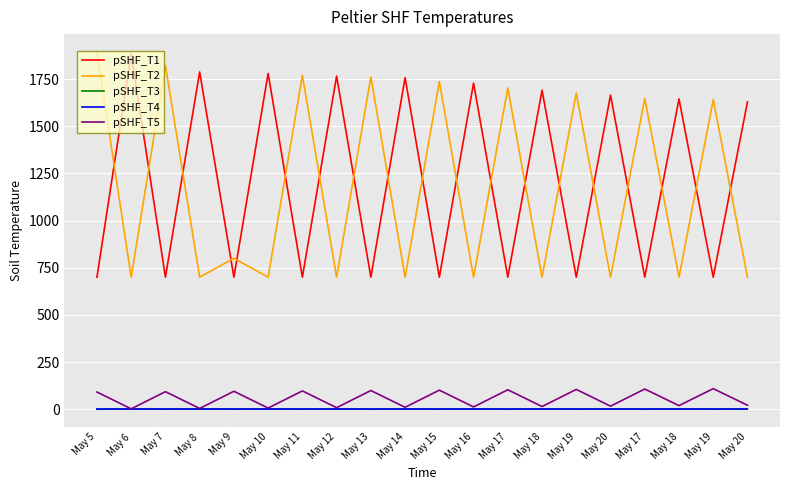

What are all the series names shown in the legend?

pSHF_T1, pSHF_T2, pSHF_T3, pSHF_T4, pSHF_T5